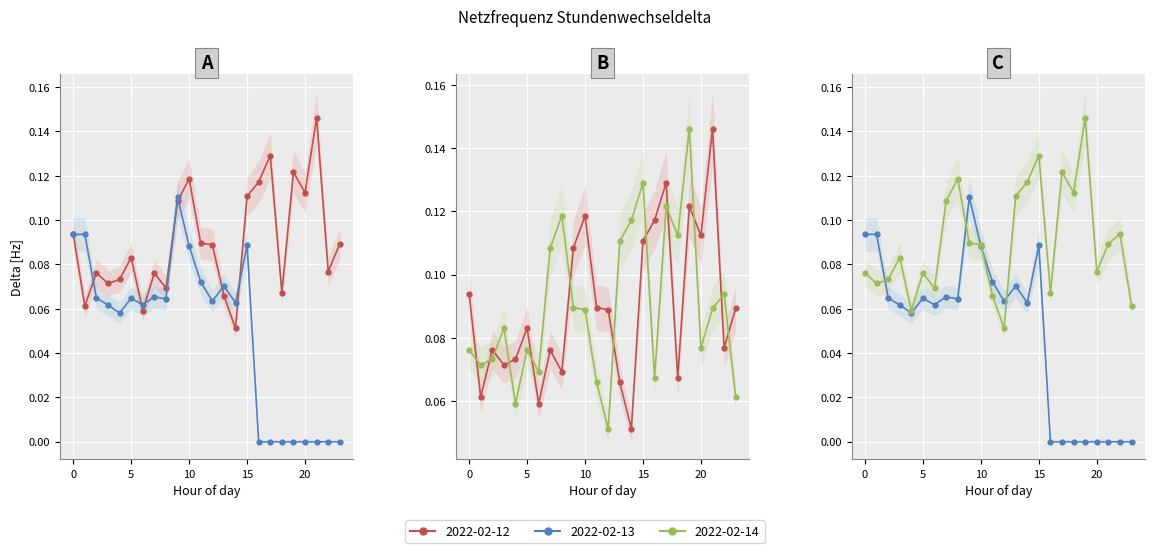

How many values in the 2022-02-13 series exceed 0?

16